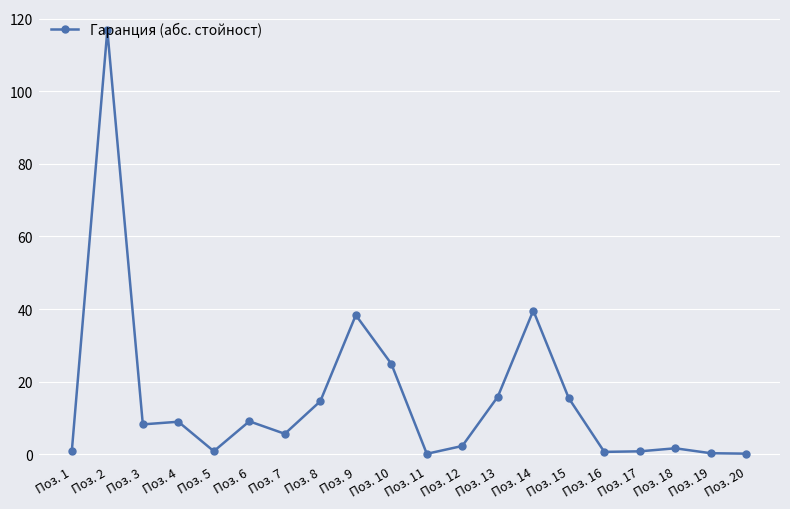

What is the value of the 5th point from the left?

0.8